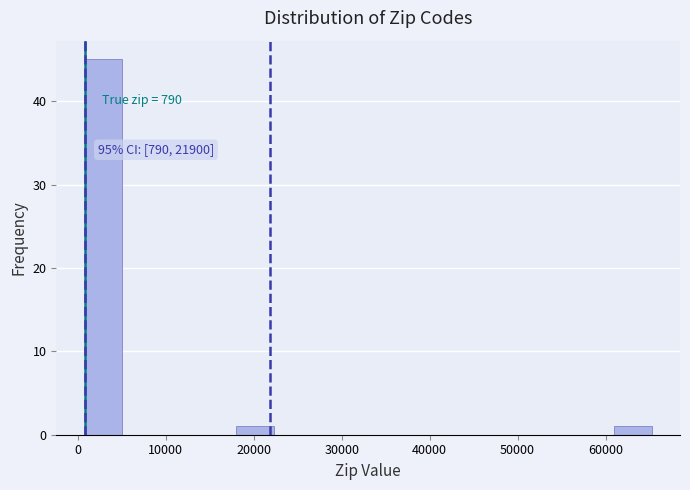

Over which range of the x-axis is the bar tallest?

1000 to 5000